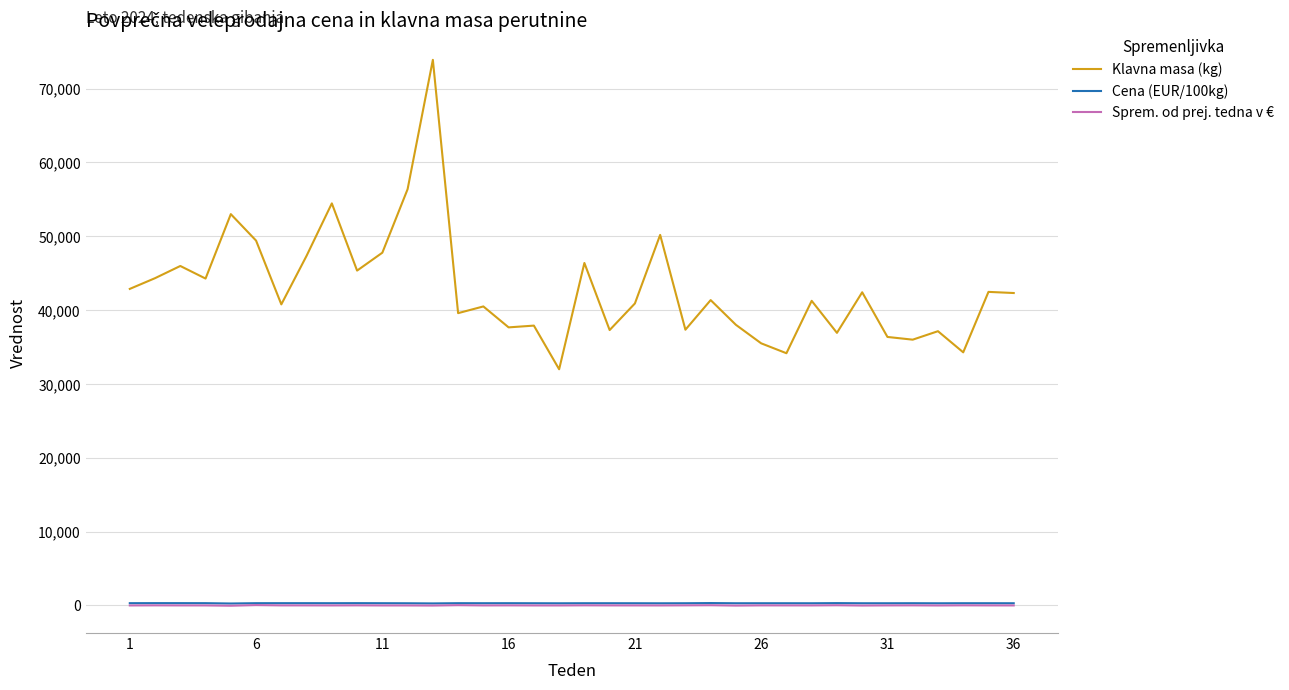

Which series has the widest spread of values?

Klavna masa (kg)